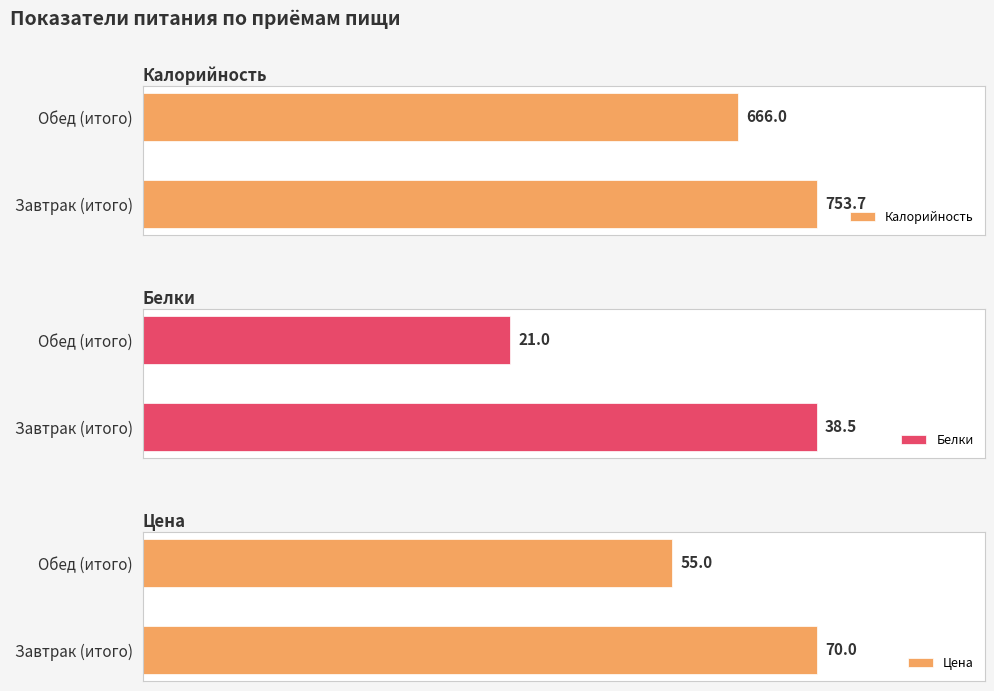

Which series has the largest total across all categories?

Калорийность